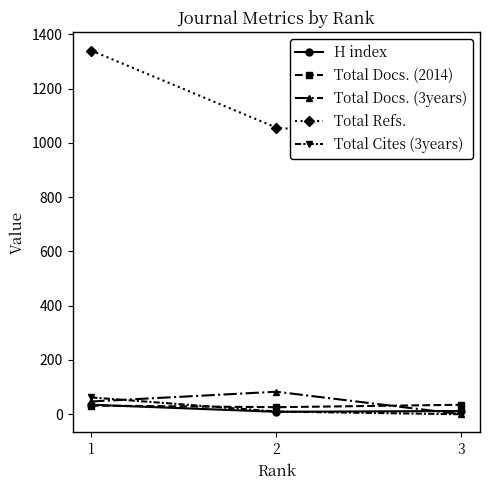

How many data points in Total Docs. (2014) are above 32?

1